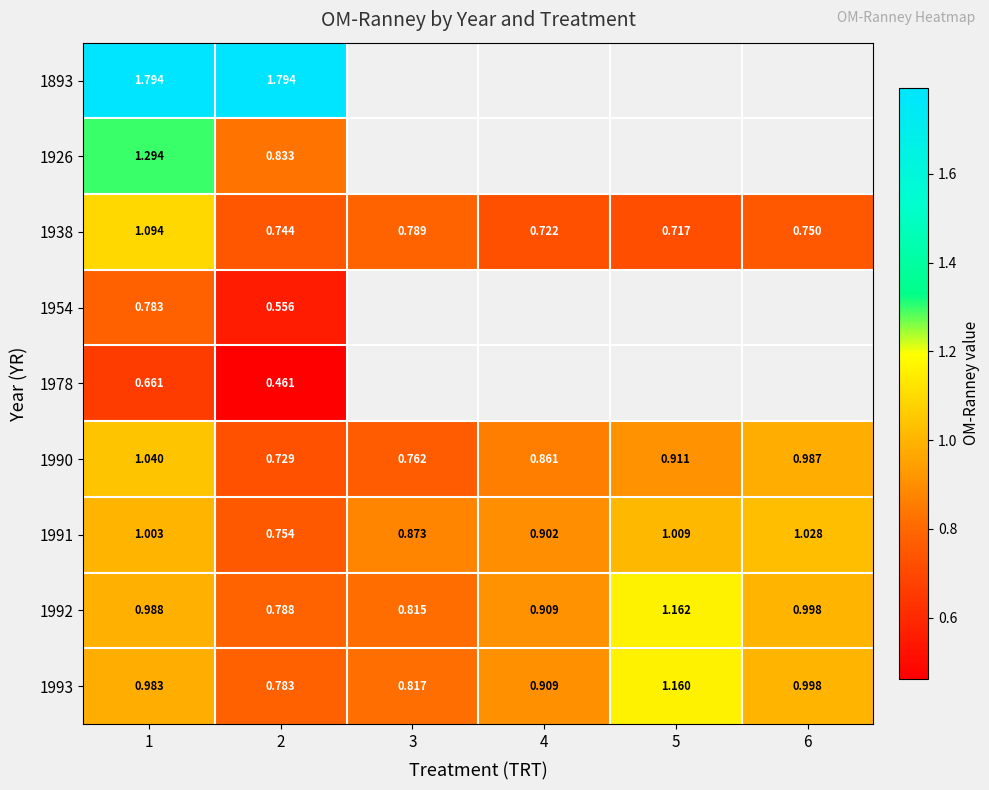

Is the value of 1938 at 4 greater than the value of 1992 at 1?

No